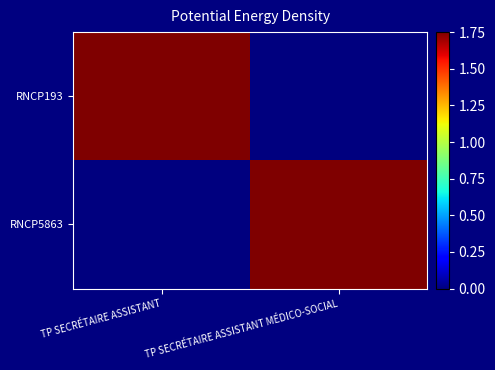

Rank the series at TP SECRÉTAIRE ASSISTANT MÉDICO-SOCIAL from highest to lowest value.

RNCP5863, RNCP193